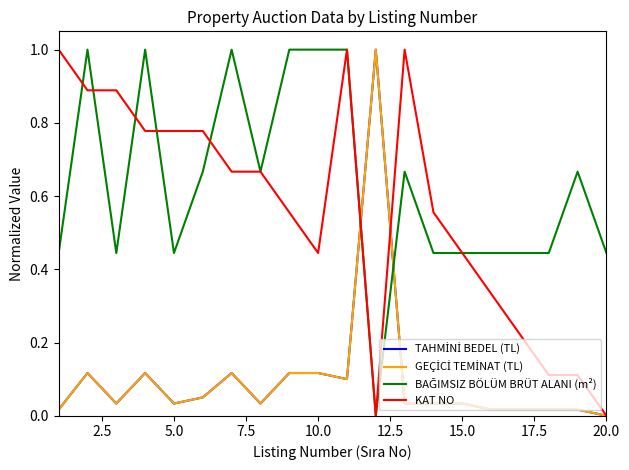

At how many categories does at least one series exceed 0?

20